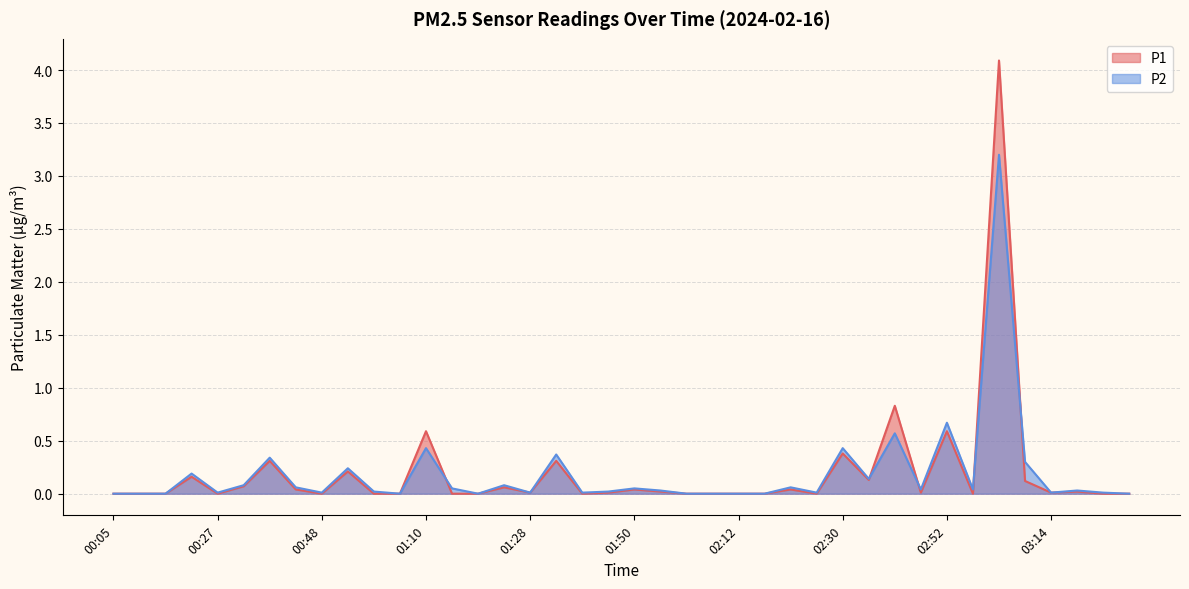

True or false: P1 has more than 0 interior local peaks.

True